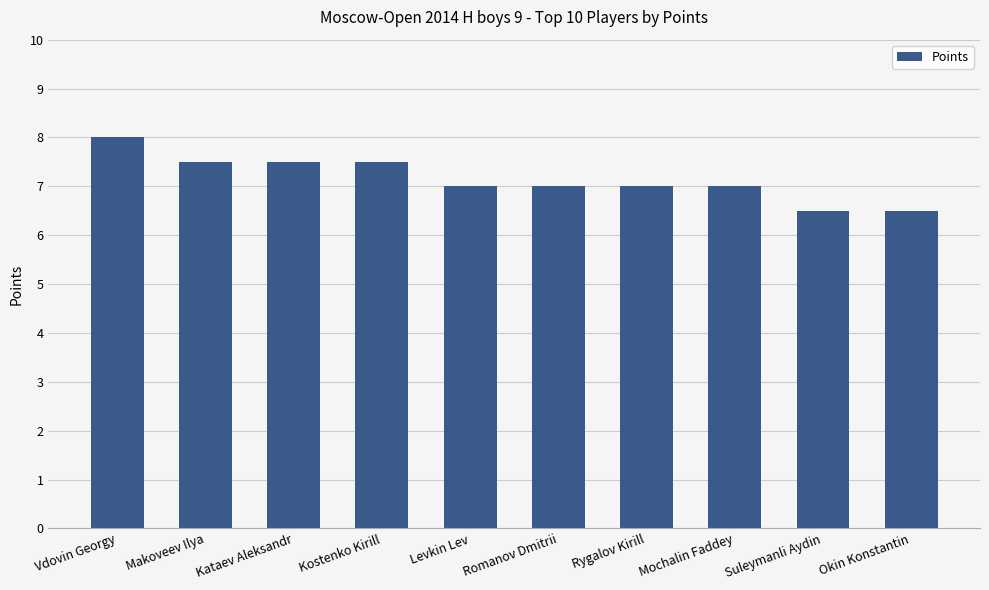

What is the approximate value at Rygalov Kirill?

7.0